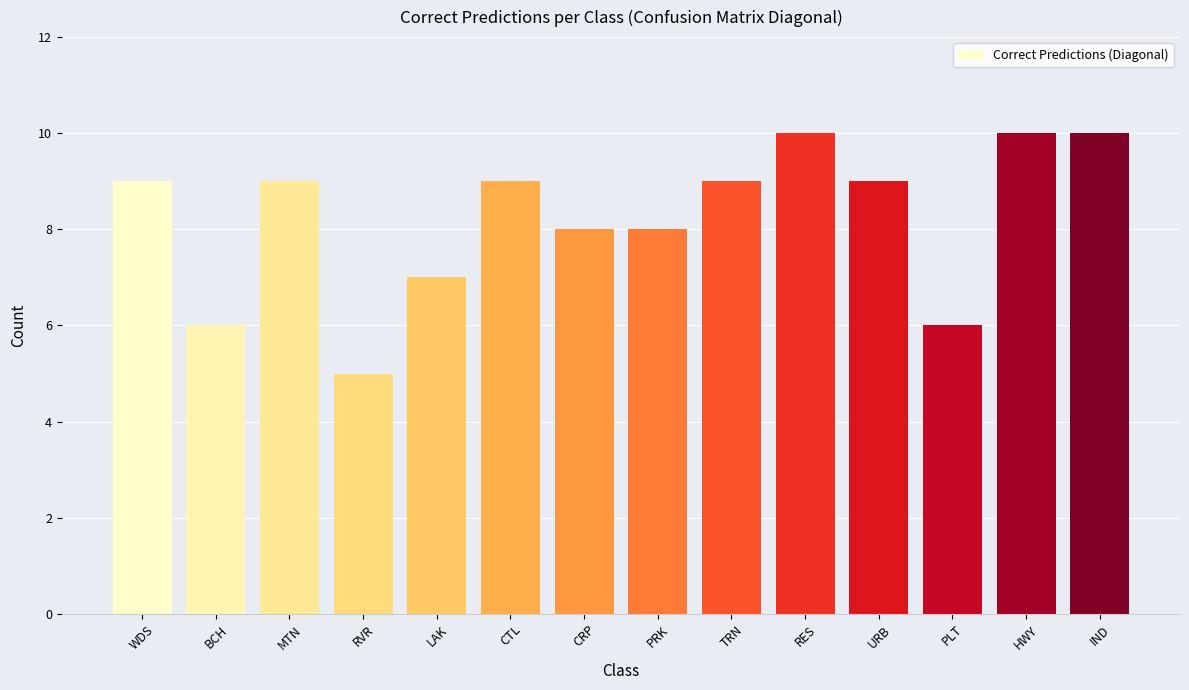

What is the sum of all values?

115